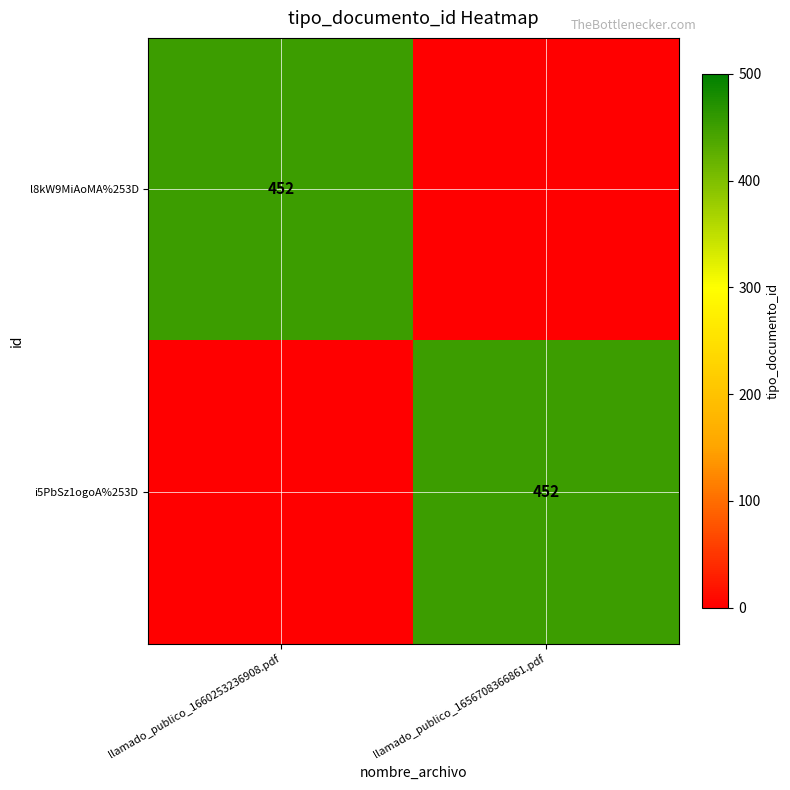

The l8kW9MiAoMA%253D series shows 175 at llamado_publico_1660253236908.pdf. True or false?

False